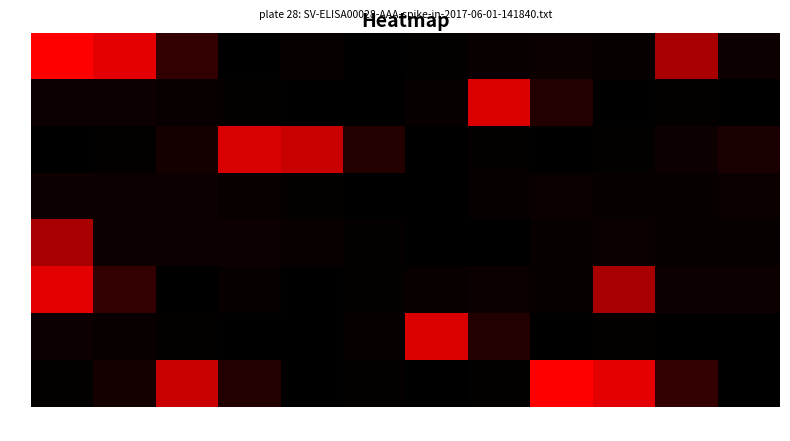

Which series has the largest range (max minus min)?

A